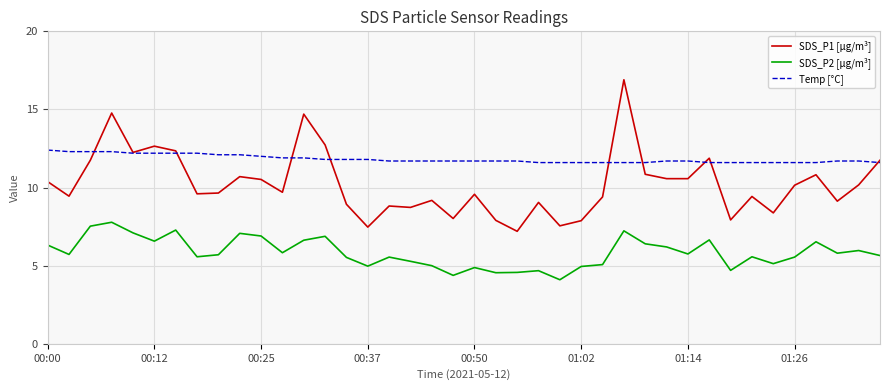

Rank the series by their average value, from highest to lowest.

Temp [°C], SDS_P1 [µg/m³], SDS_P2 [µg/m³]